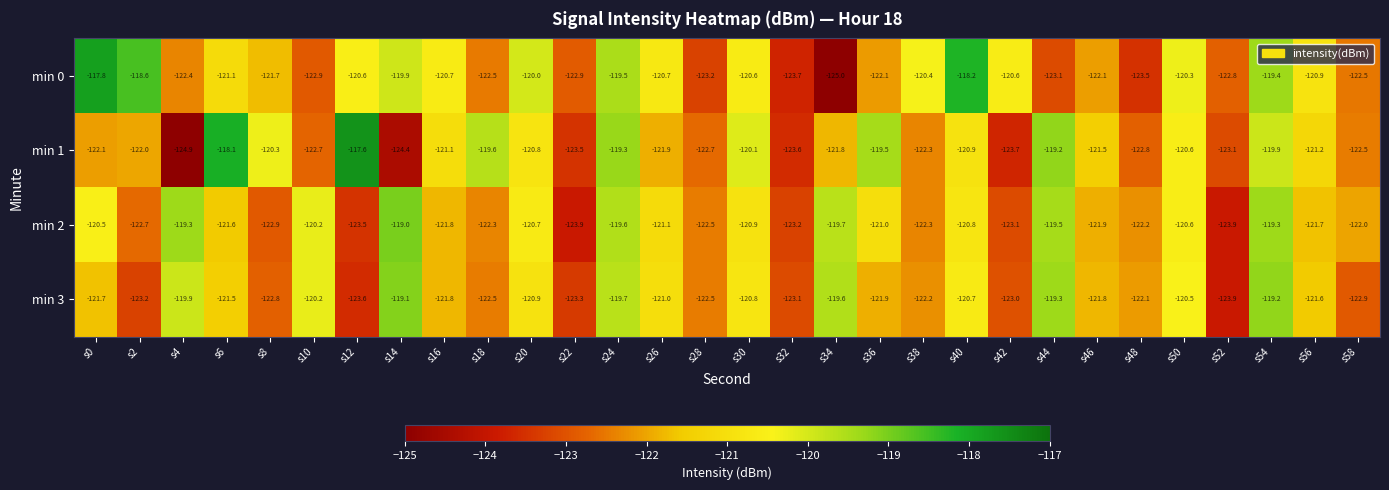

What is the total value across all series at s22?

-493.6